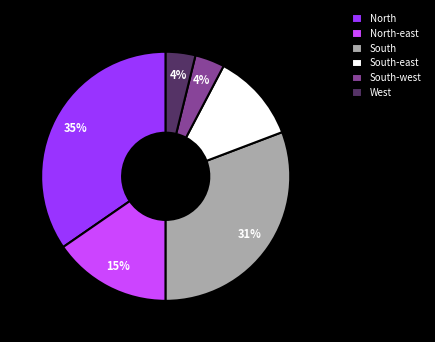

To the nearest percent, what is the average slice percentage?

17%